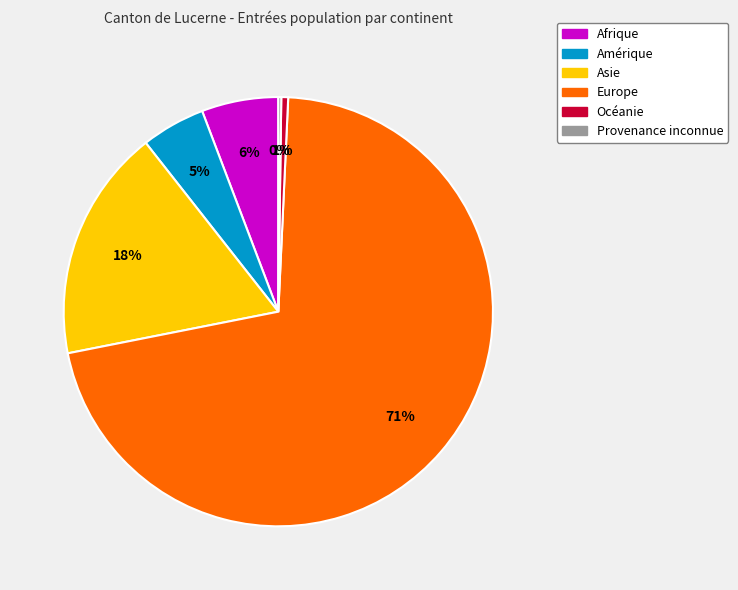

To the nearest percent, what is the difference between the Océanie and Amérique slice percentages?

4%